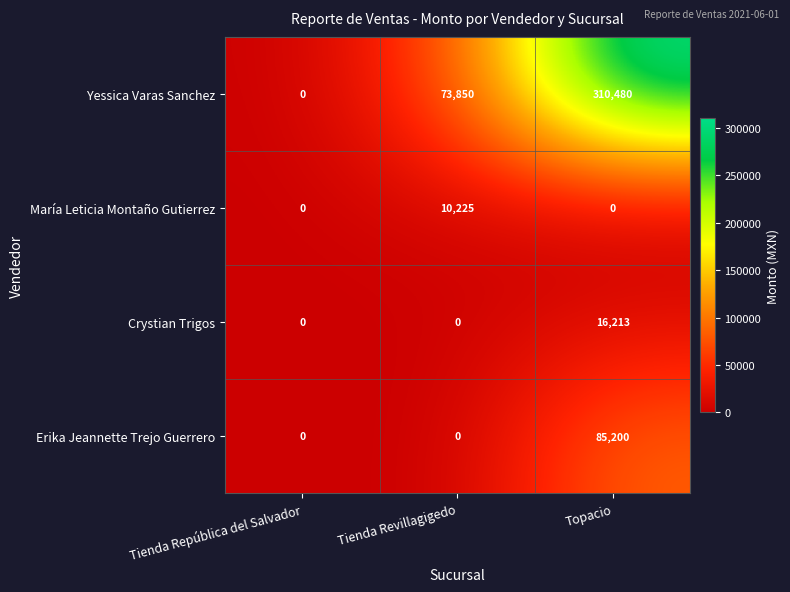

Which series changed the most between Tienda República del Salvador and Tienda Revillagigedo?

Yessica Varas Sanchez